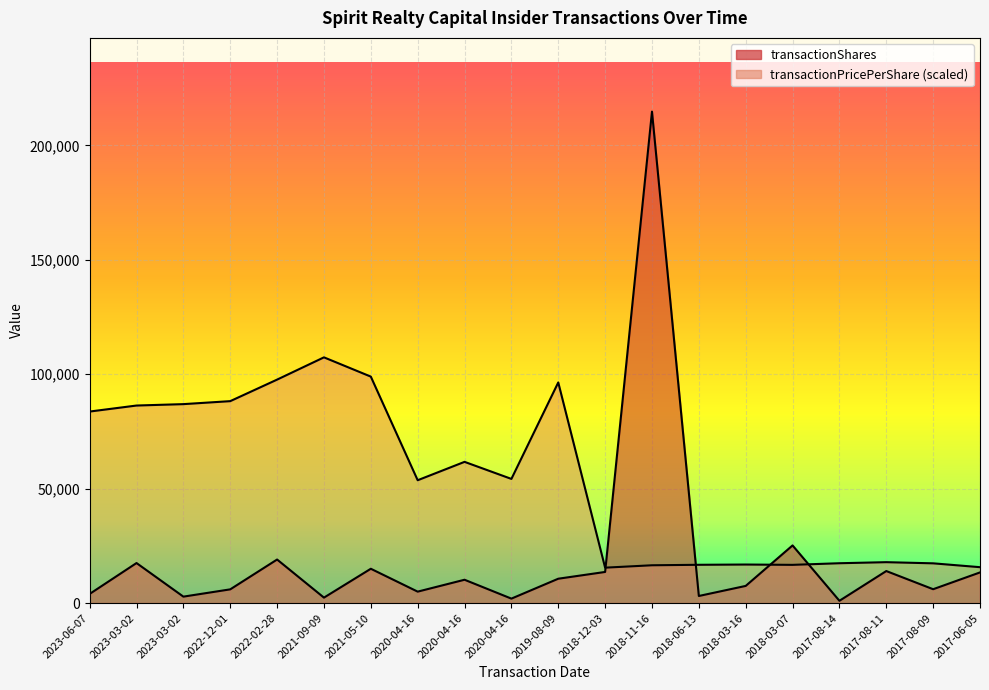

Reading left to right, transcribe all the data shown in this chart.

transactionShares: 4000.0	17500.0	2815.0	6000.0	19037.0	2386.0	15000.0	5000.0	10200.0	1950.0	10648.0	13605.0	214787.0	3100.0	7500.0	25200.0	1000.0	14000.0	6061.0	13400.0
transactionPricePerShare: 83703.8	86336.0	86946.6	88252.0	97664.9	107393.5	98973.8	53686.2	61719.7	54265.3	96422.5	15477.1	16522.4	16733.6	16846.0	16703.9	17414.6	17877.9	17372.5	15687.9